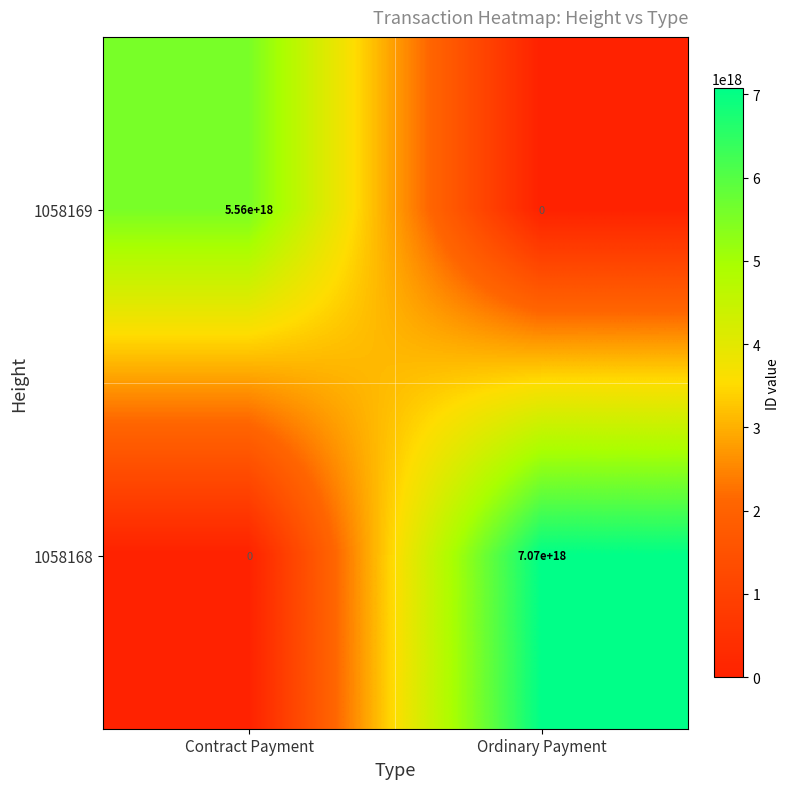

List the series in order of their overall mean, highest first.

1058168, 1058169